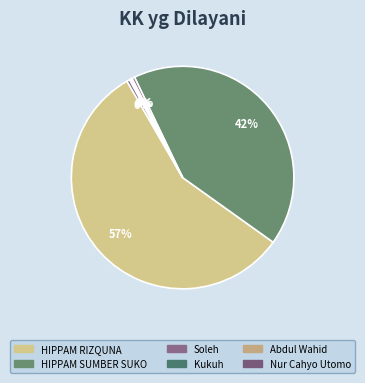

What is the change in value from HIPPAM RIZQUNA to Kukuh?

-279